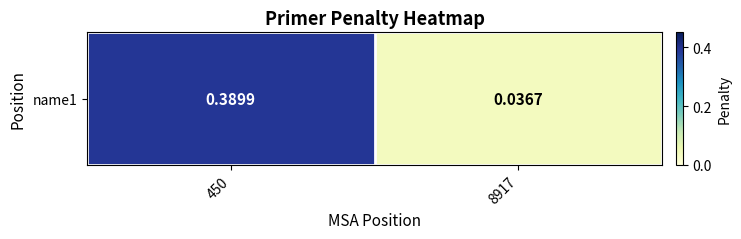

What is the change in value from 450 to 8917?

-0.4